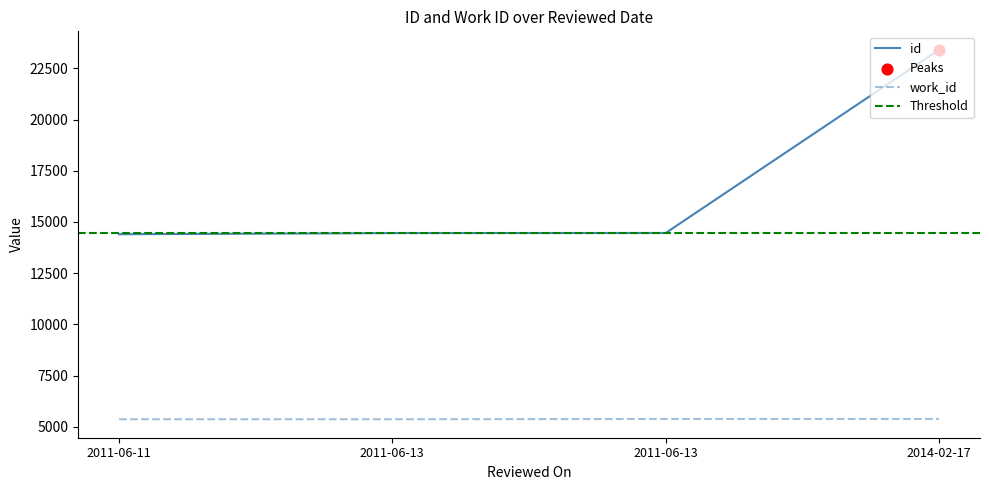

Which series has the largest Y range (max minus min)?

id